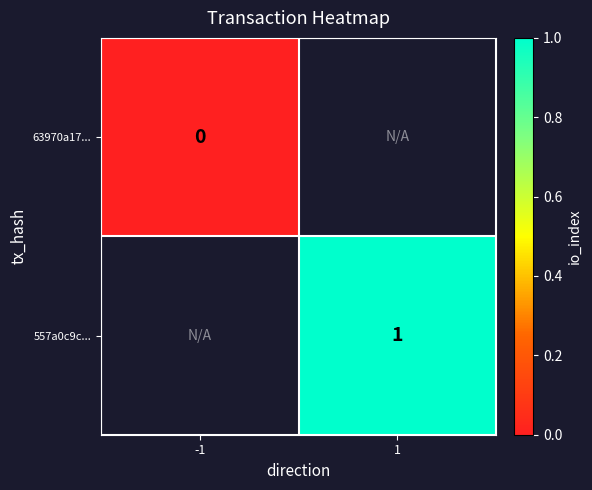

Which has a higher value, -1 or 1?

1